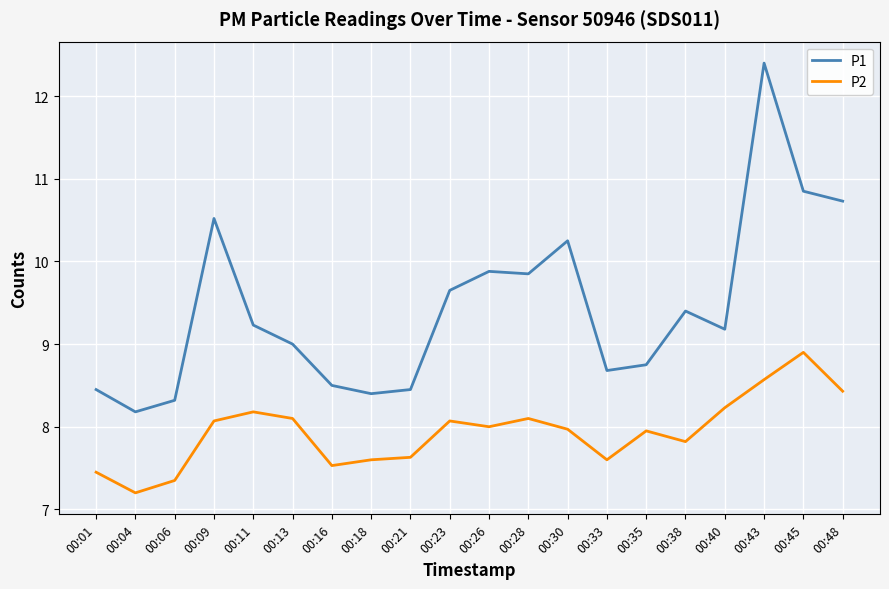

Which category has the lowest value in the P1 series?

00:04